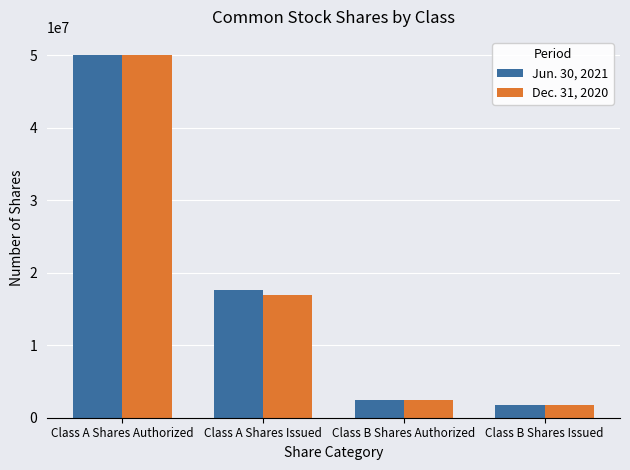

How many distinct data groups are displayed?

2